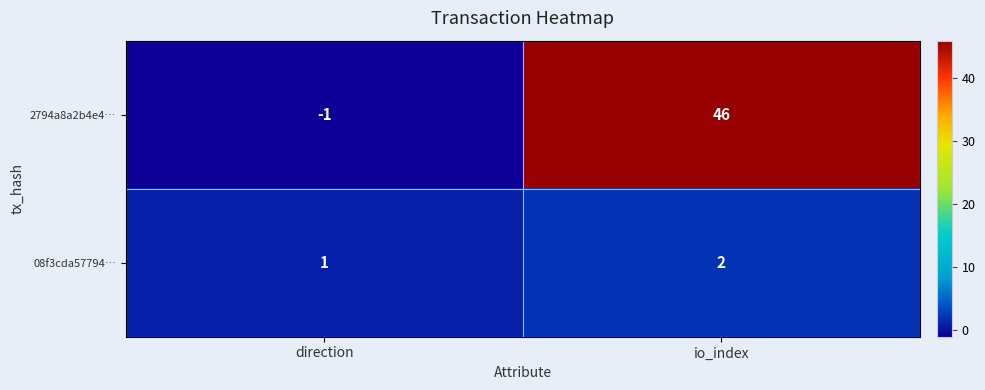

Rank the series by their maximum value, from highest to lowest.

2794a8a2b4e4…, 08f3cda57794…